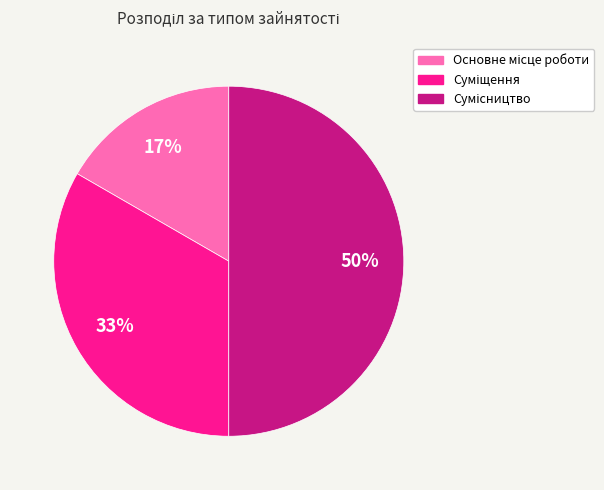

To the nearest percent, what is the difference between the largest and smallest slice percentages?

33%